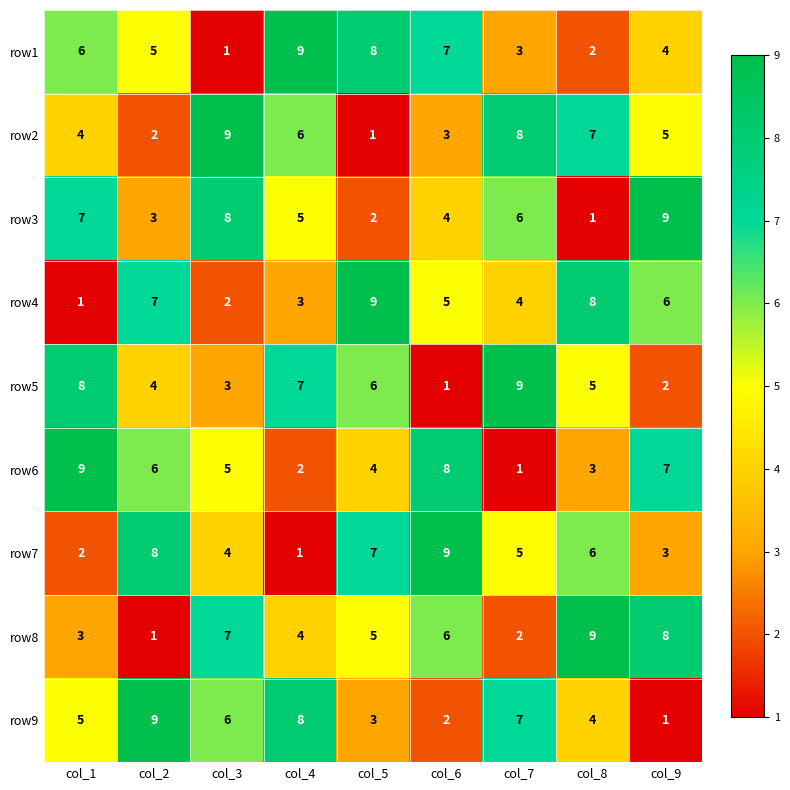

What is the difference between the second highest and minimum values in the row1 series?

7